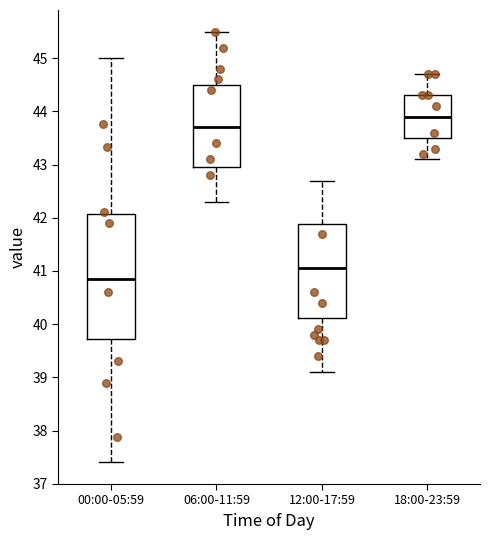

Which box's median line is the lowest?

00:00-05:59